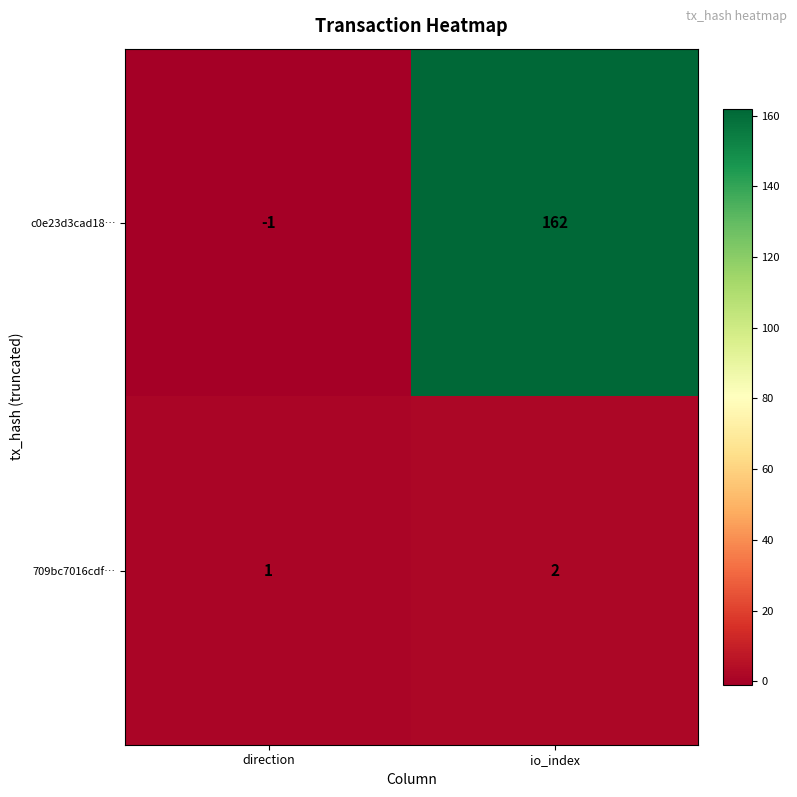

What is the maximum value for c0e23d3cad18…?

162